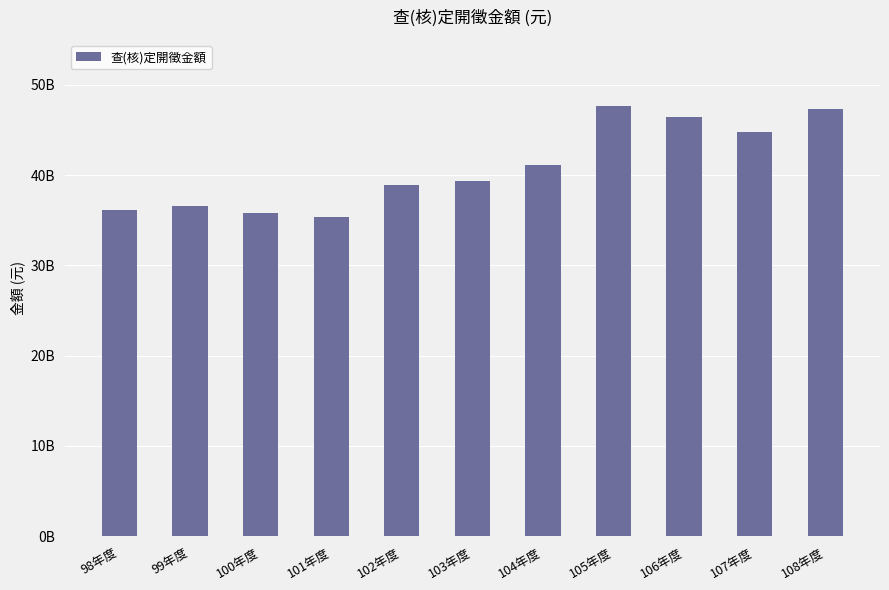

What is the maximum value shown in the chart?

47651797463